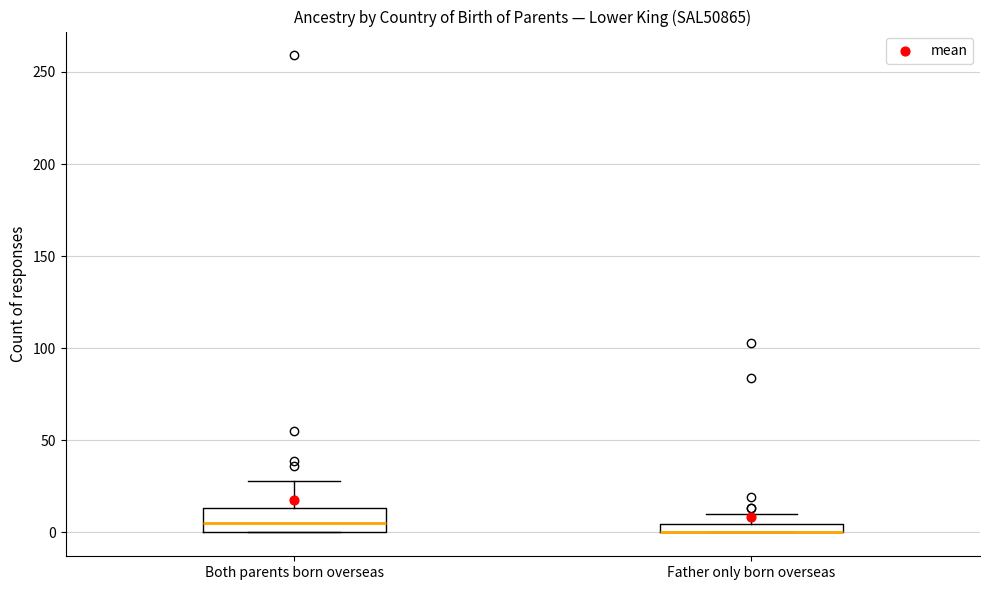

Which box is the tallest, from its lower edge to its upper edge?

Both parents born overseas